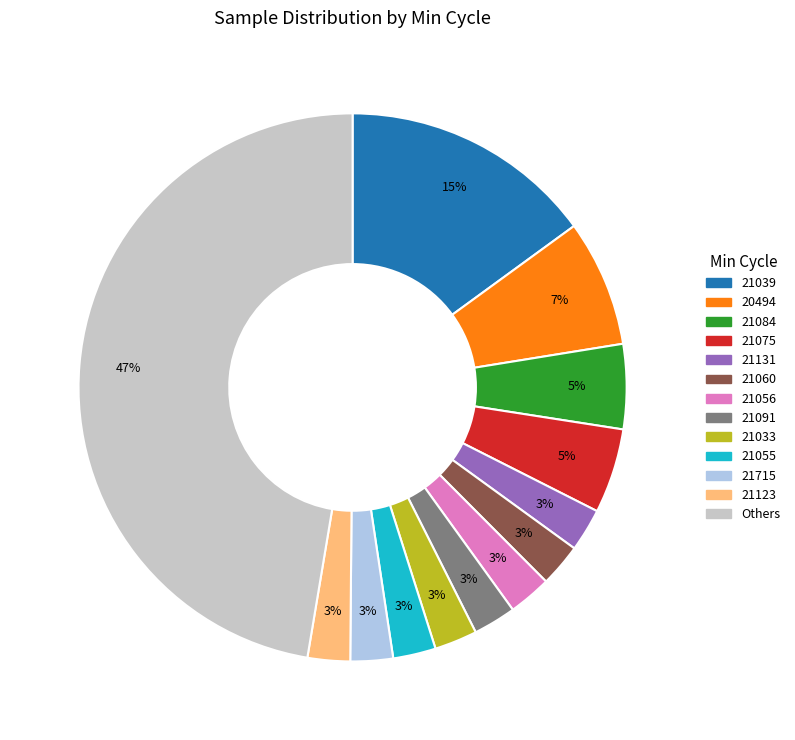

Count the number of slices in the pie.

13